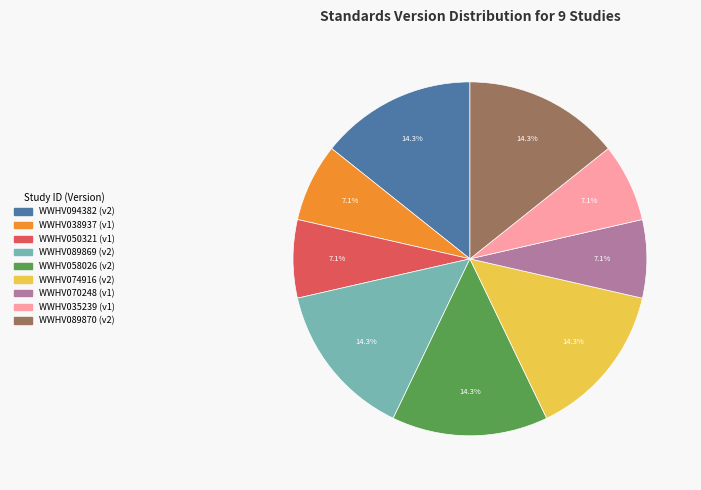

Approximately how many times larger is the value at WWHV035239 compared to WWHV038937?

1.0